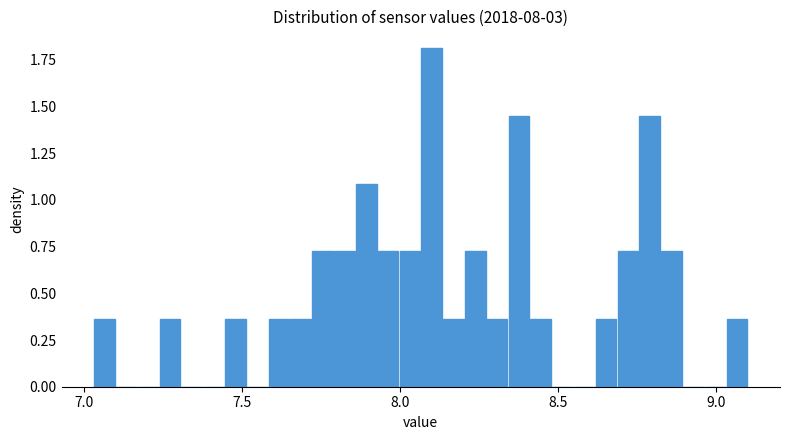

Read against the x-axis, roughly where is the centre of the tallest bar?

8.10